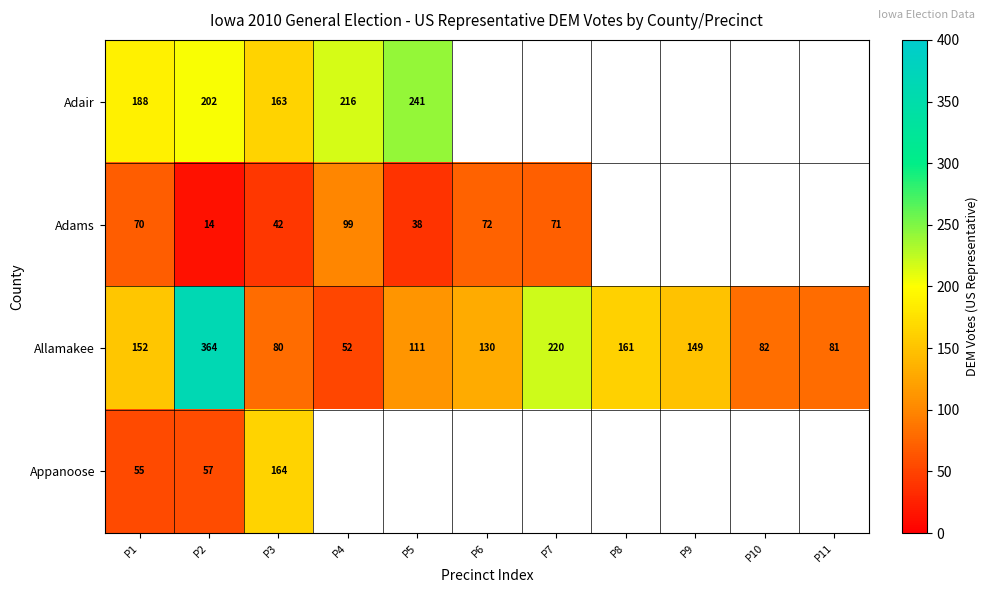

At how many categories does at least one series exceed 209?

4